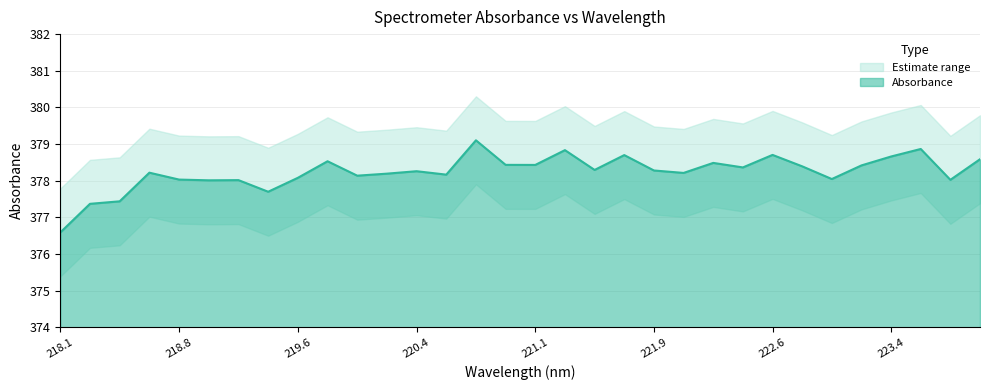

What is the greatest value displayed?

379.1